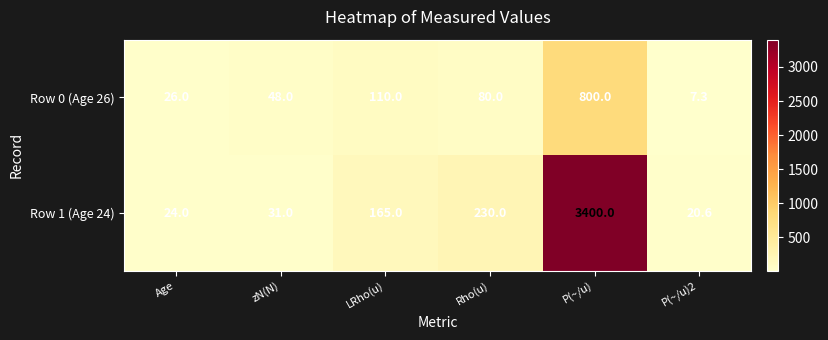

Is it true that Row 1 (Age 24) equals 1748.3 at P(~/u)?

False